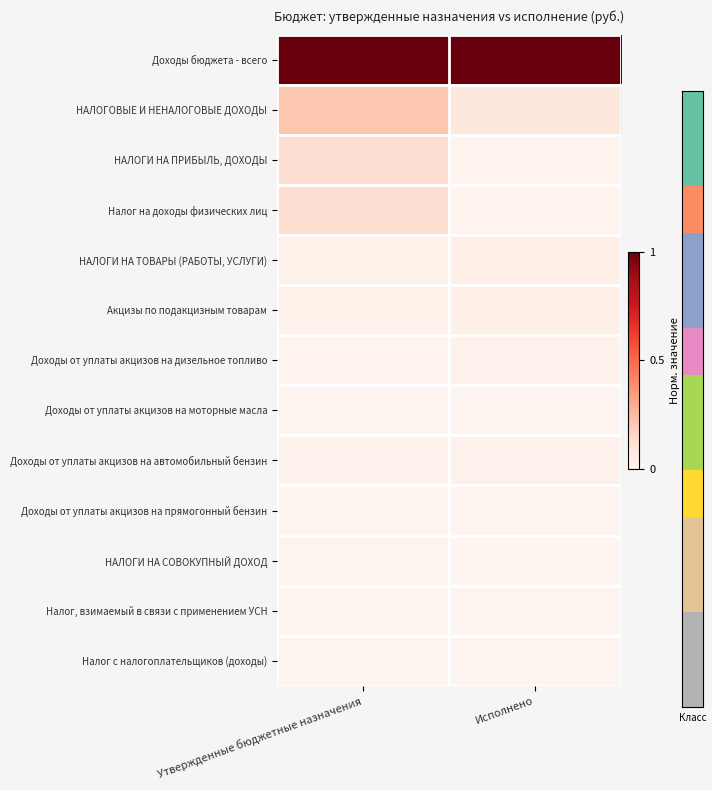

Which series has the largest range (max minus min)?

НАЛОГОВЫЕ И НЕНАЛОГОВЫЕ ДОХОДЫ